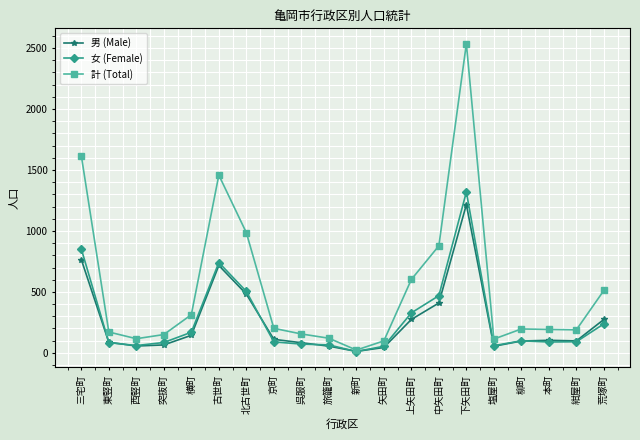

What is the difference between the highest and lowest values at 中矢田町?

469